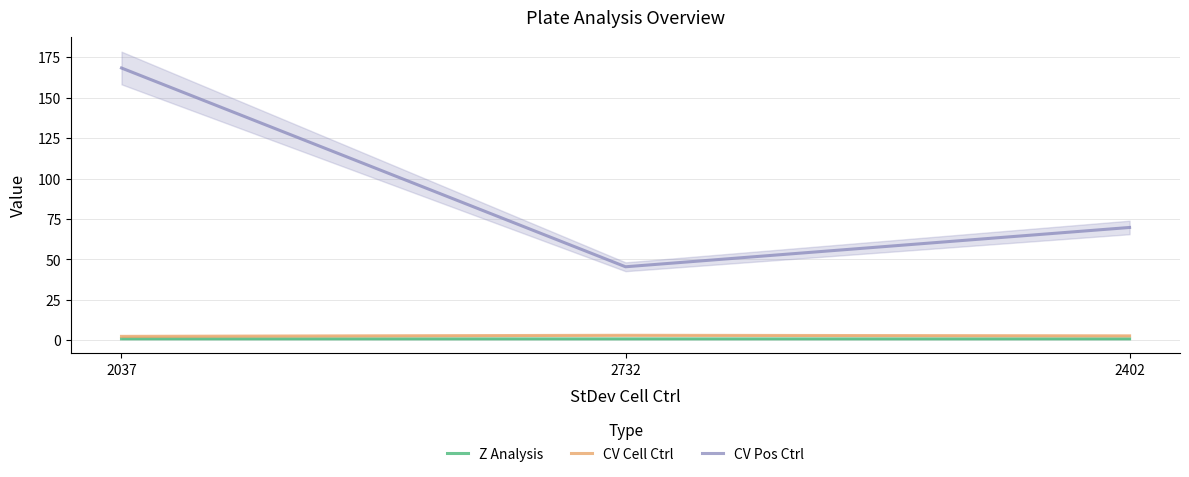

How many Z Analysis values are between 0 and 1?

3